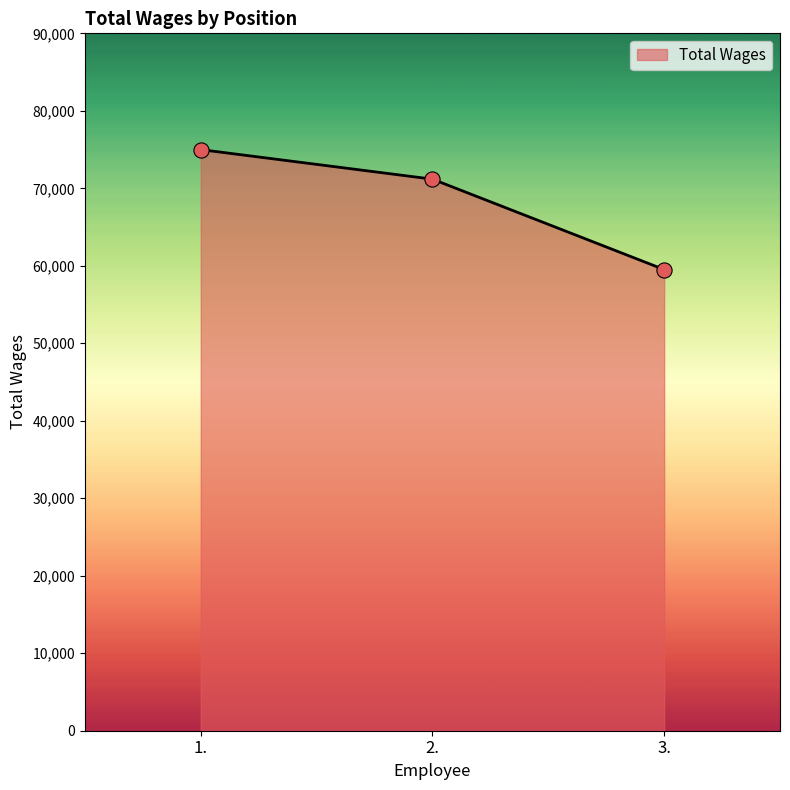

What is the change in value from 2. to 3.?

-11667